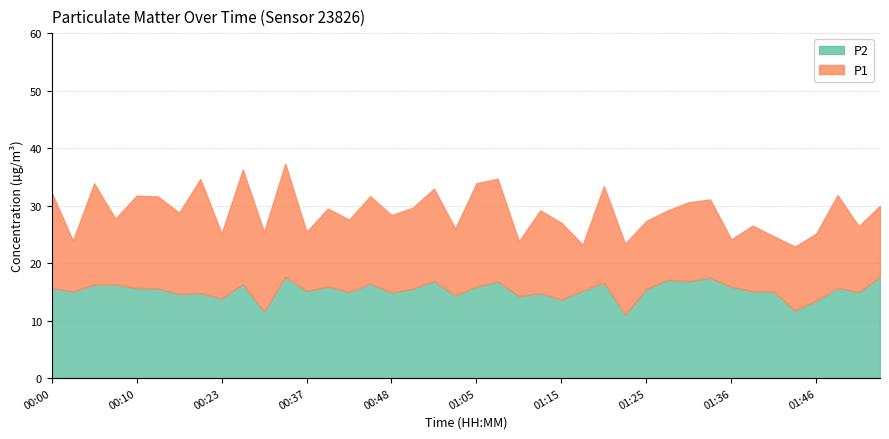

True or false: P1 has more than 1 interior local peaks.

True